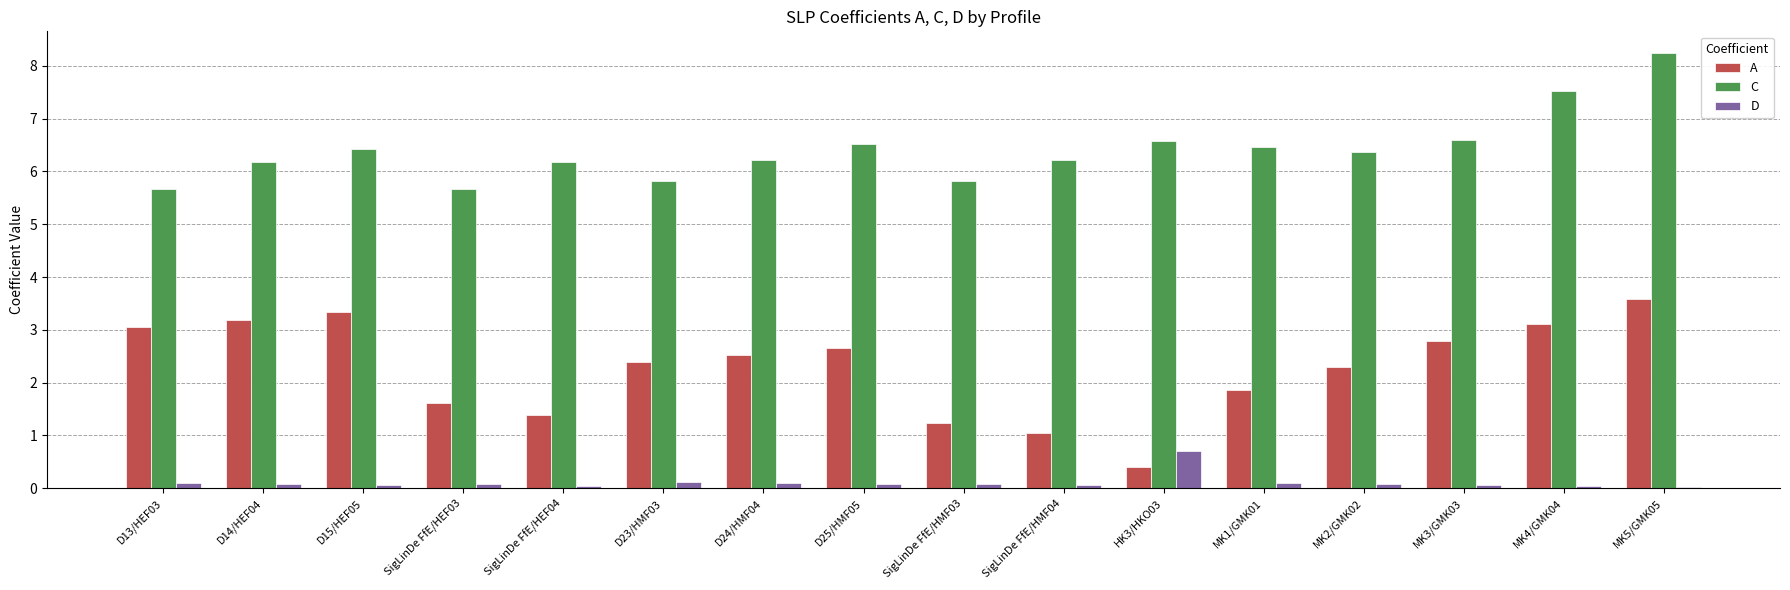

The C series shows 6.2 at D14/HEF04. True or false?

True